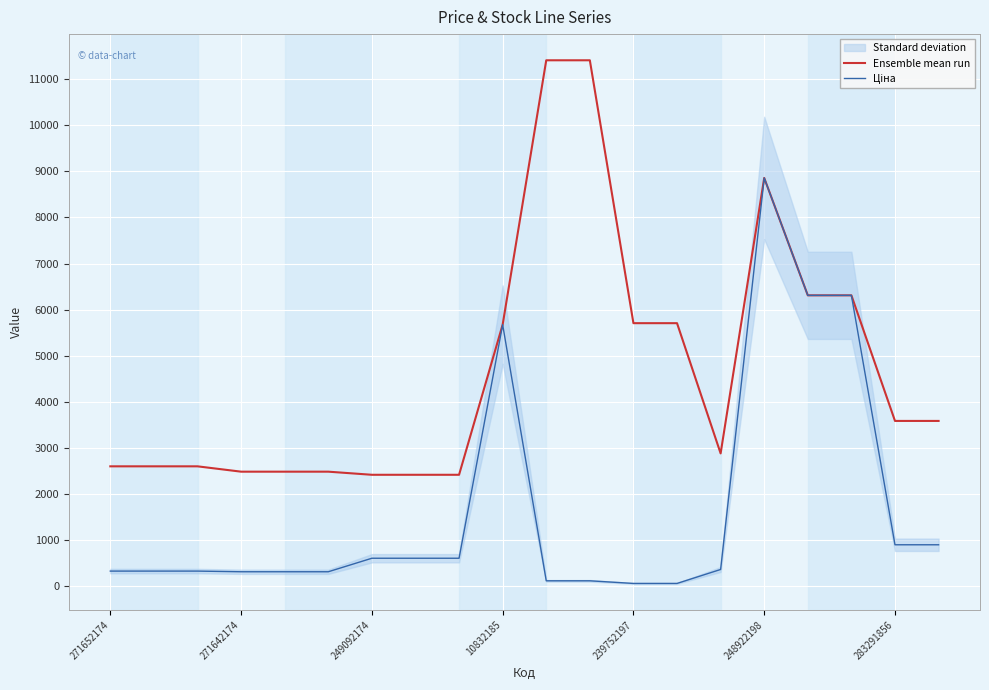

The Ensemble mean run series shows 8856.7 at 248922198. True or false?

True